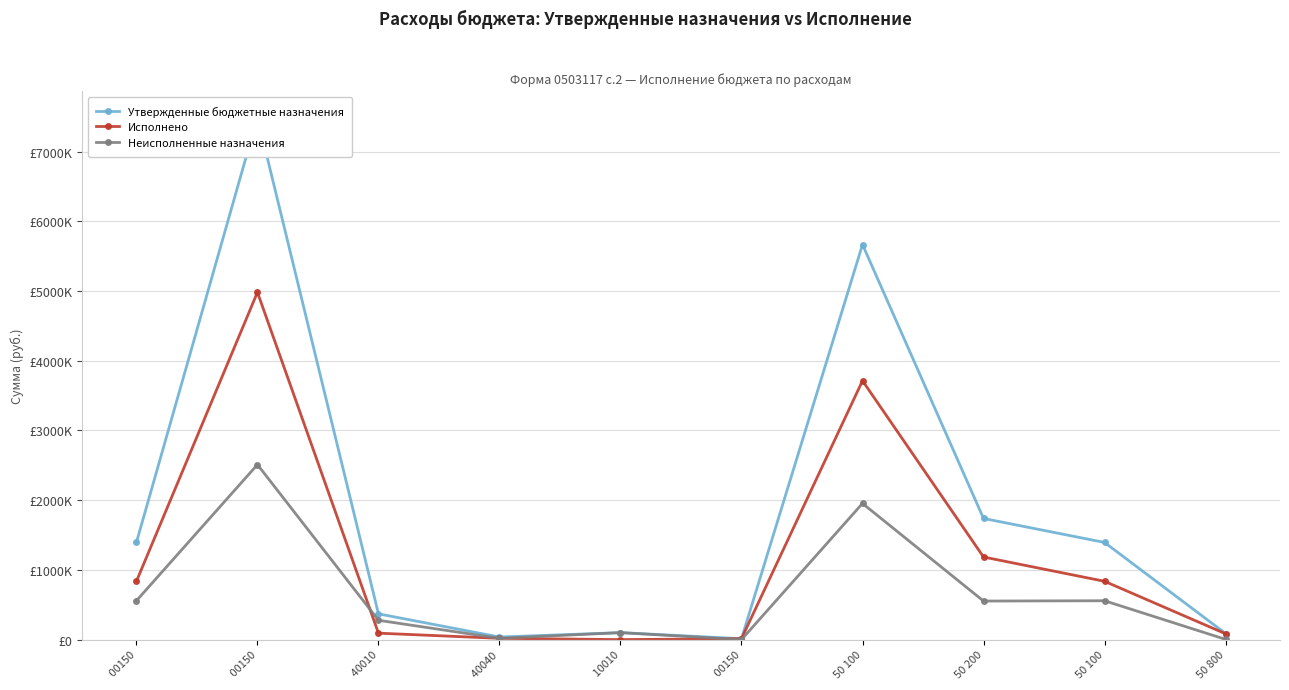

What is the lowest value of the Утвержденные бюджетные назначения series?

12867.5